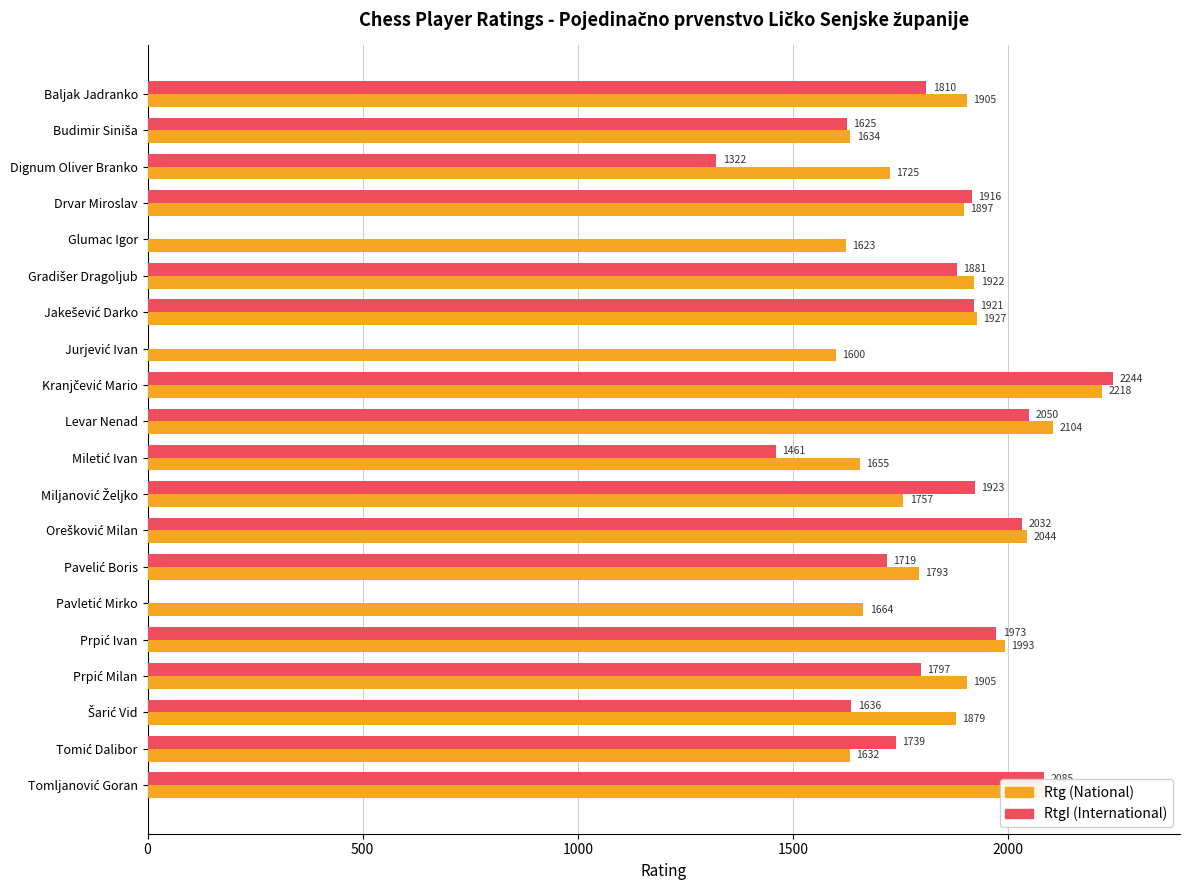

The RtgI (International) series shows 1322 at Dignum Oliver Branko. True or false?

True